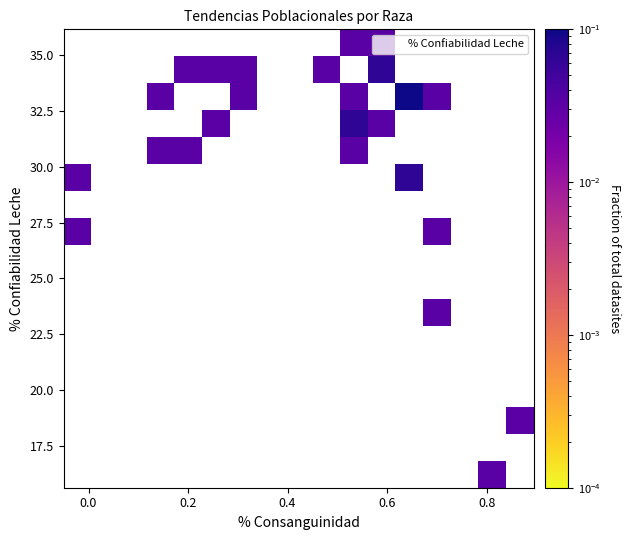

What Y value in the scatter plot is closest to 25?

23.2